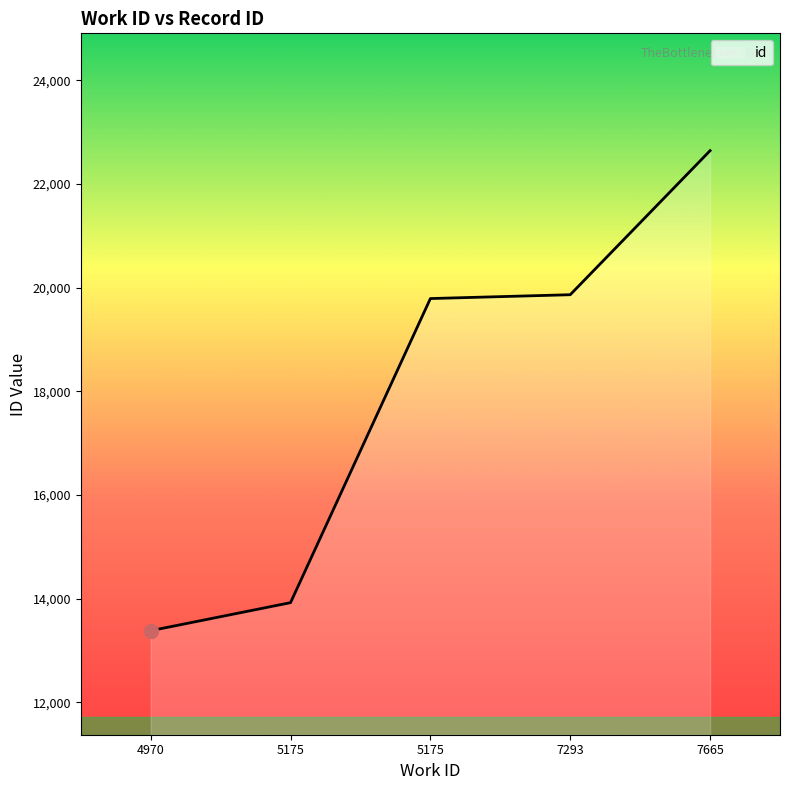

What is the difference between the maximum and minimum values?

9261